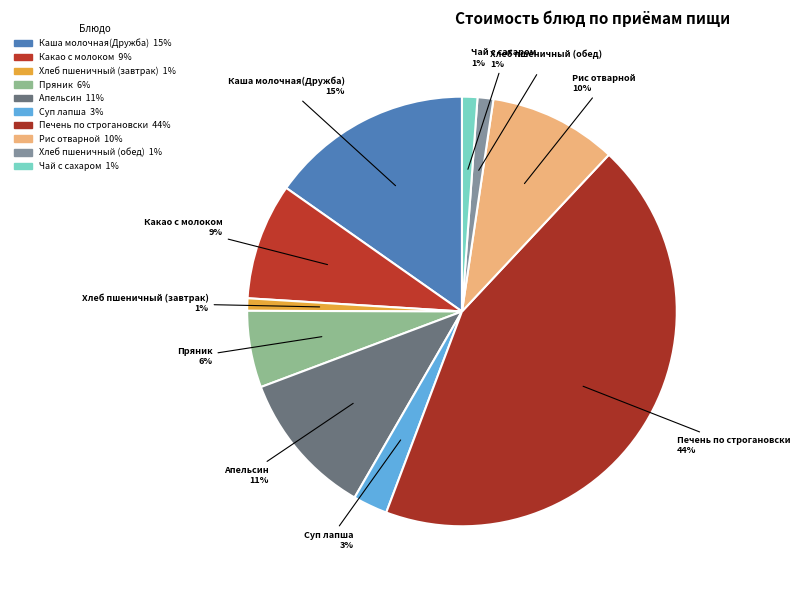

To the nearest percent, what is the difference between the Пряник and Хлеб пшеничный (завтрак) slice percentages?

5%